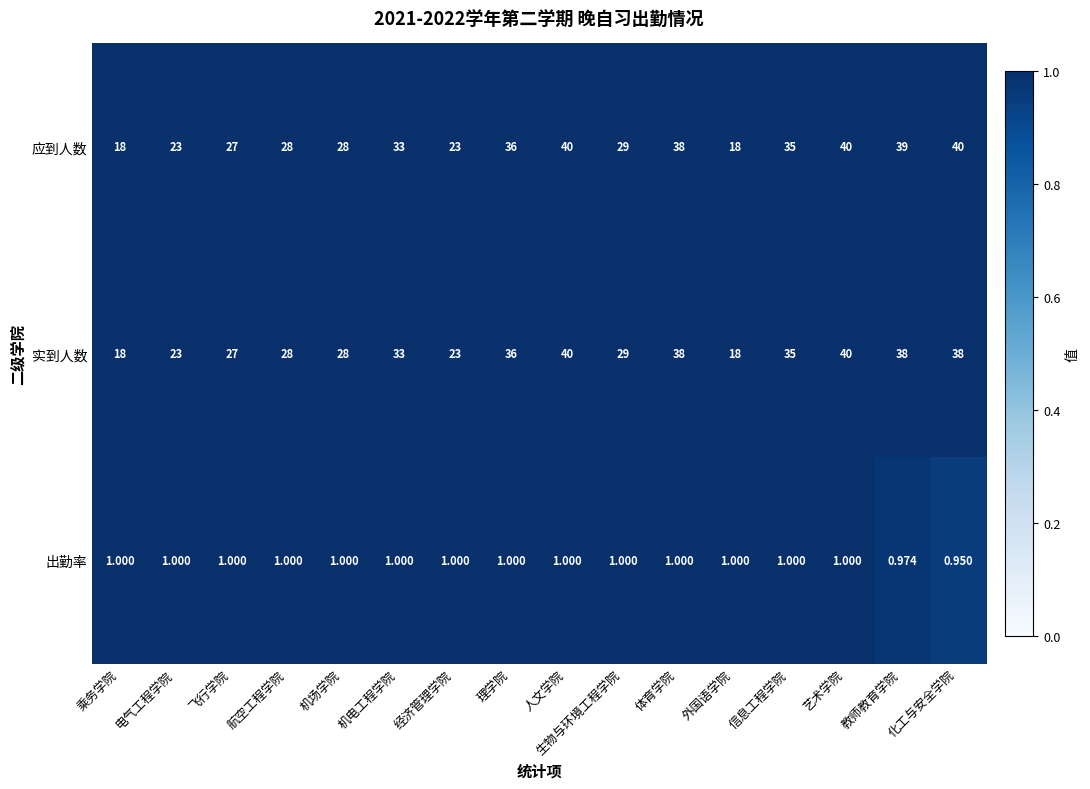

At which label is 应到人数 closest to 29?

生物与环境工程学院